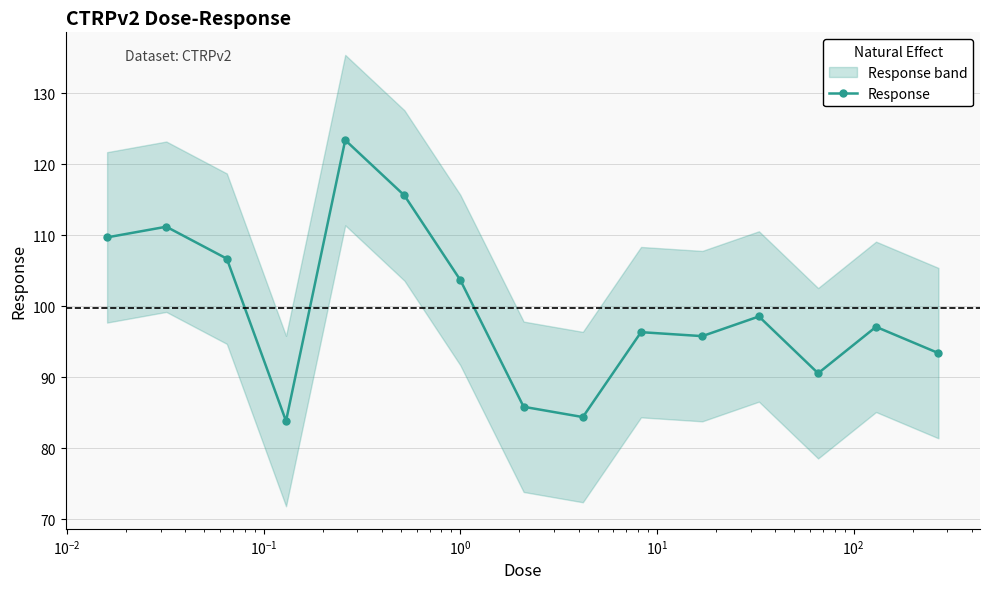

How many lines are shown in the chart?

1